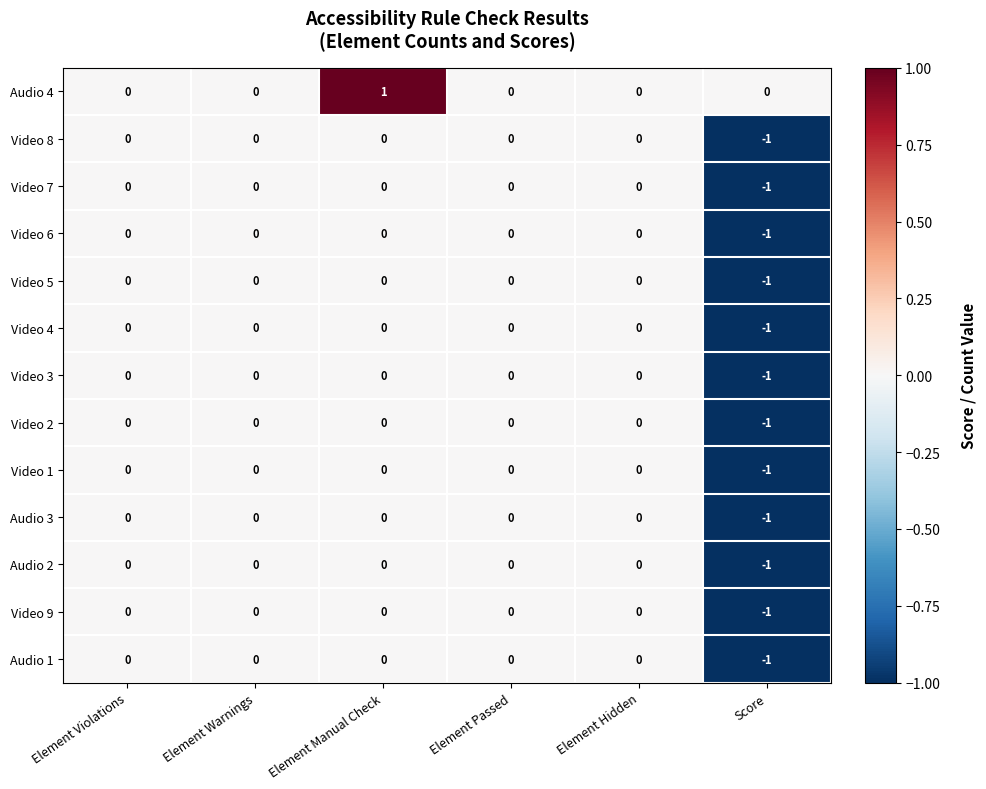

Count the Video 6 values in the range 0 to 1.

5